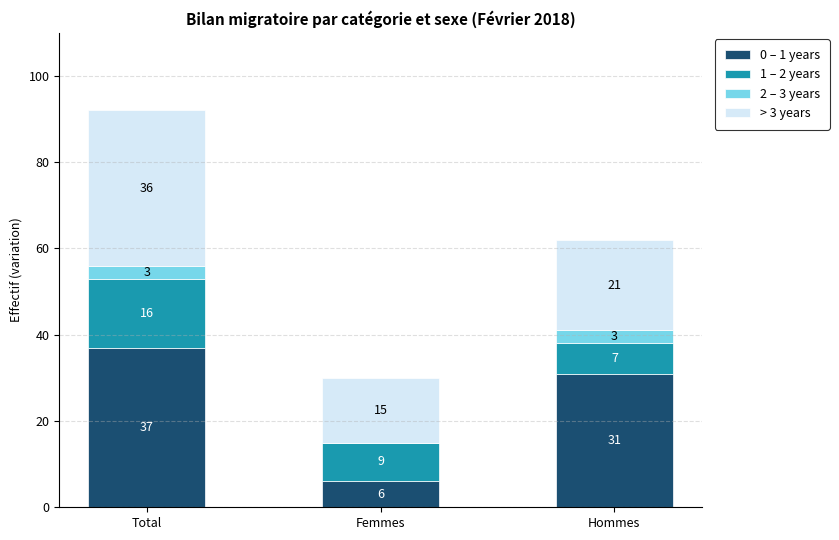

Where does the 0 – 1 years series first go above 31?

Total